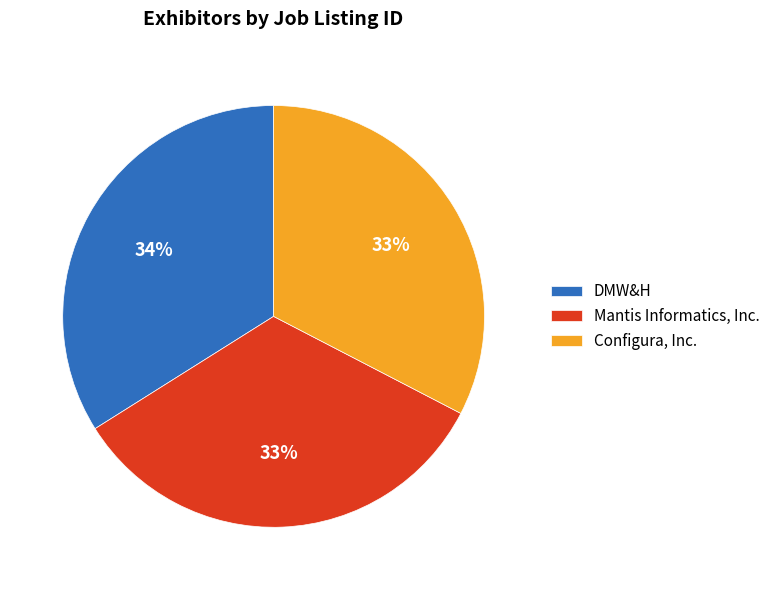

Does DMW&H account for over 50% of the chart?

No